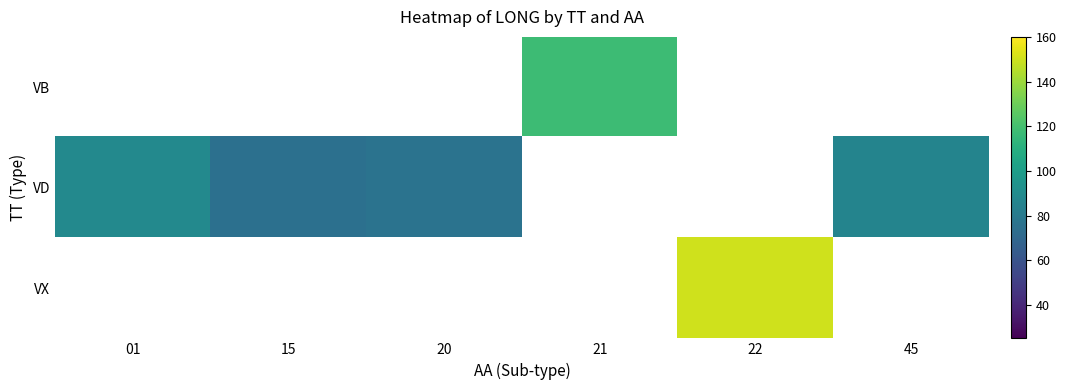

How many data points does each series have?

6